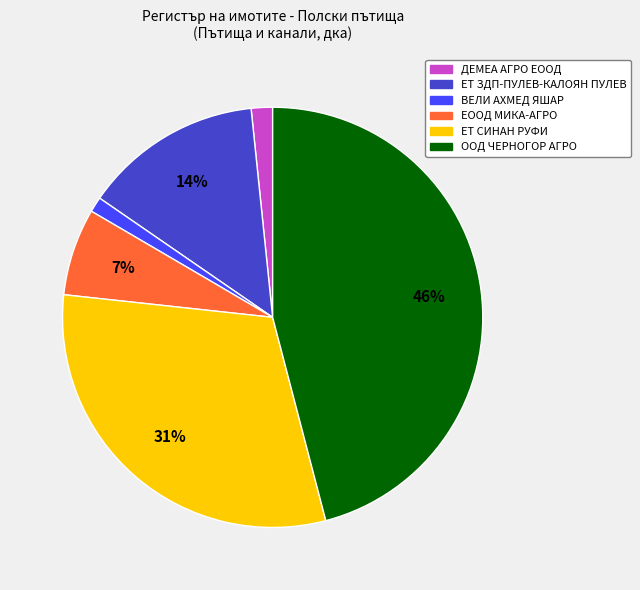

How many segments does this pie chart have?

6